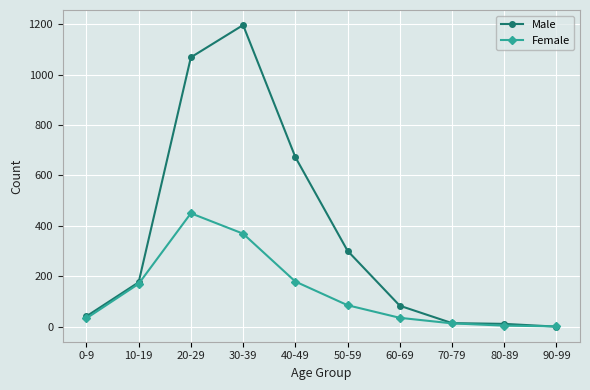

Where is the first local maximum for Female?

20-29